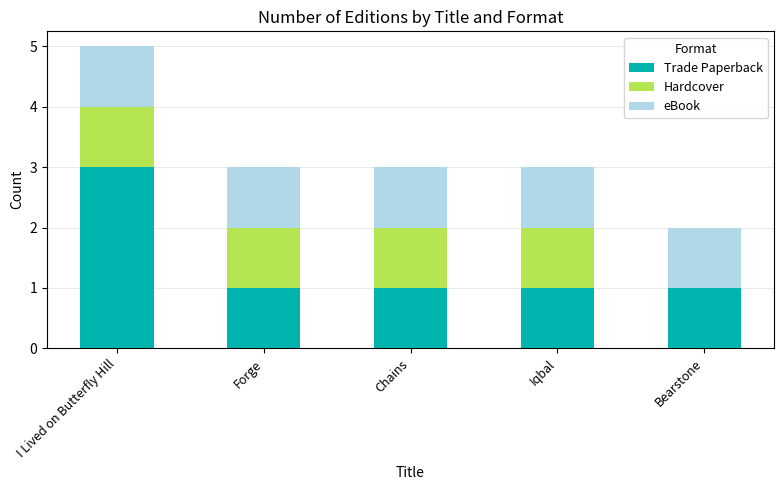

What is the maximum value for Trade Paperback?

3